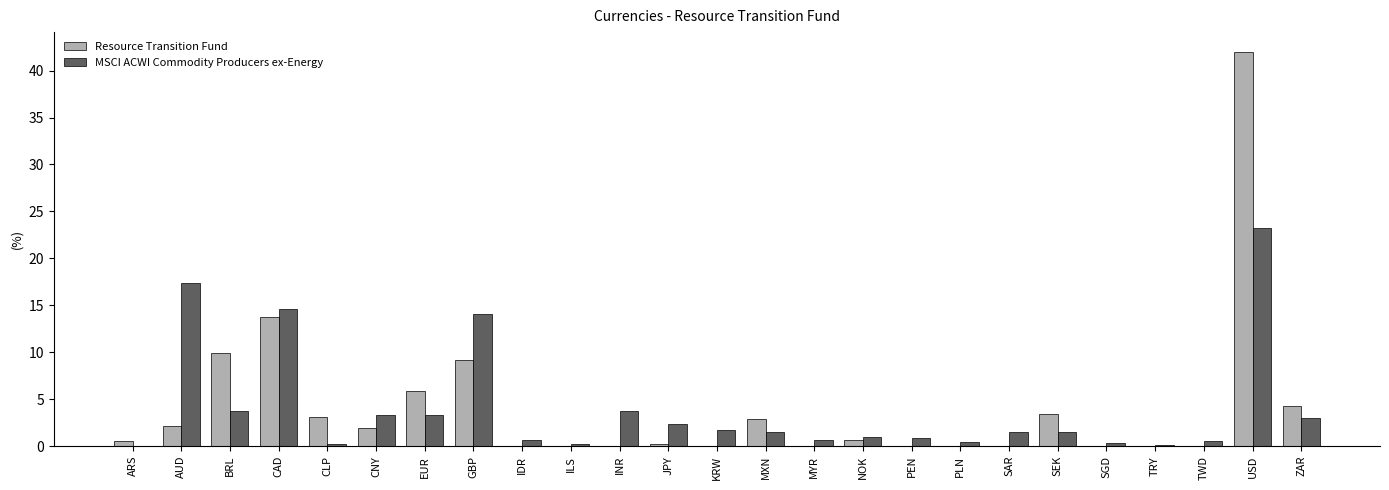

Is the value of MSCI ACWI Commodity Producers ex-Energy at PEN greater than the value of Resource Transition Fund at PEN?

Yes